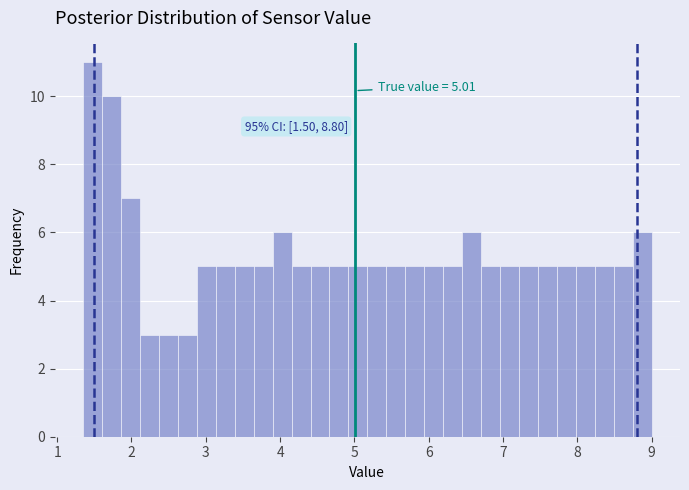

Read against the x-axis, roughly where is the centre of the tallest bar?

1.5